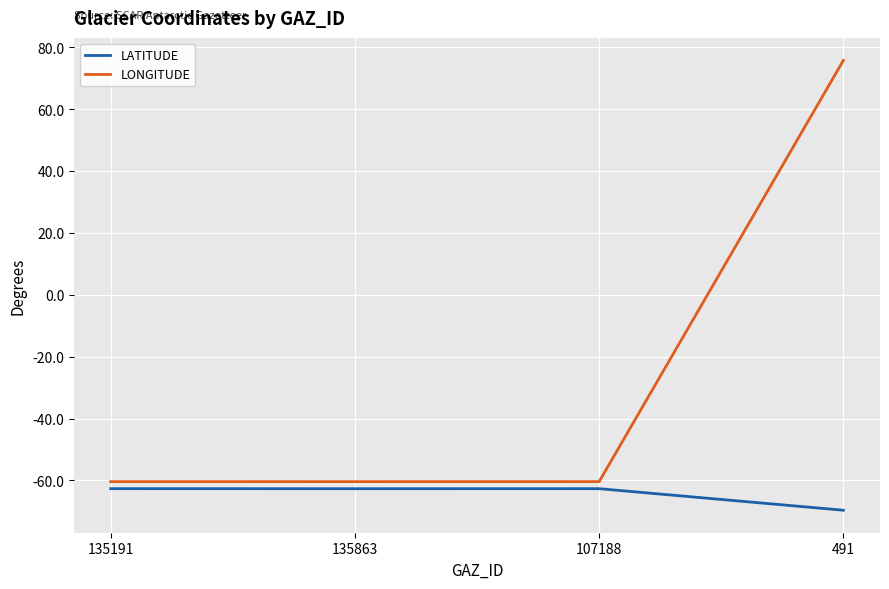

What is the total value across all series at 491?

6.1